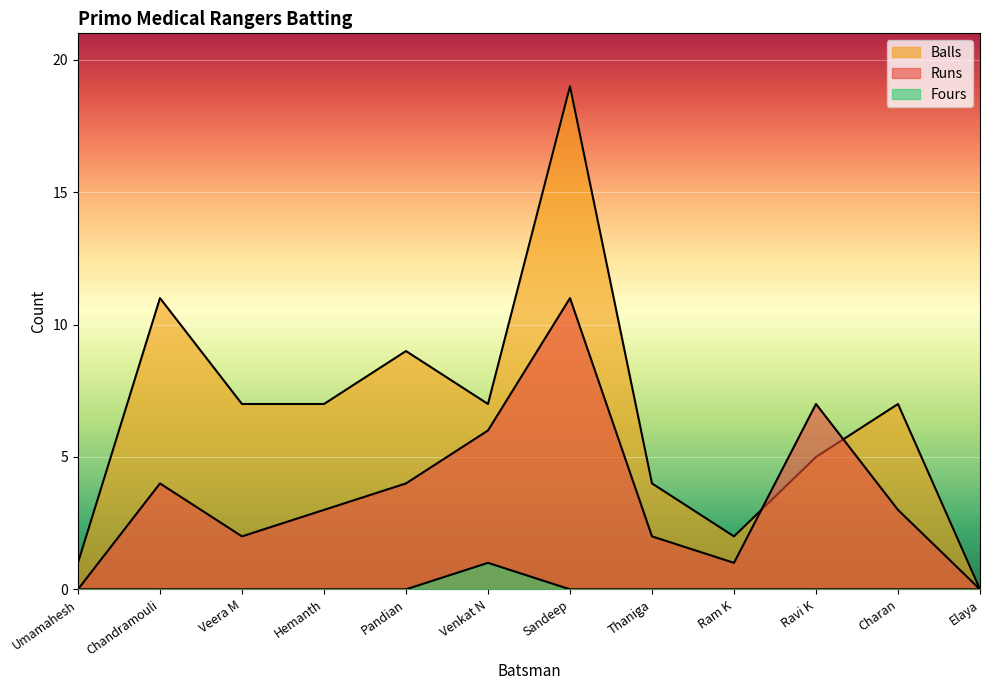

List the series in order of their peak value, highest first.

Balls, Runs, Fours